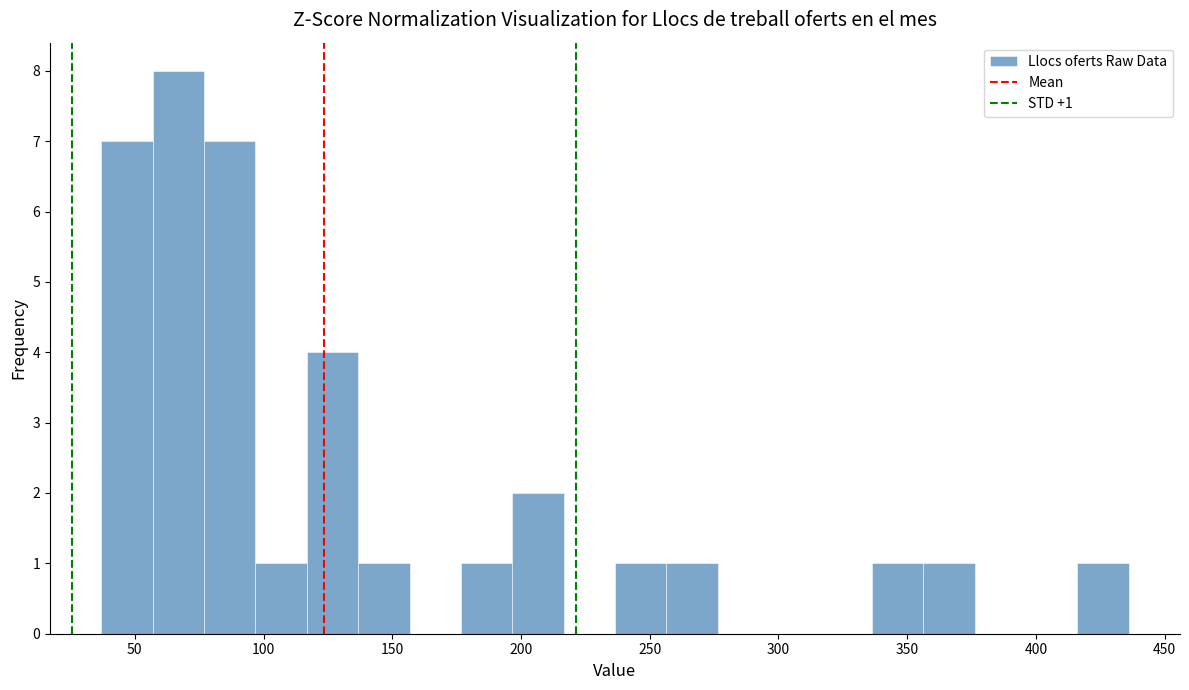

Around what value on the x-axis is the tallest bar? Give the approximate position of its centre, as read against the axis.

65